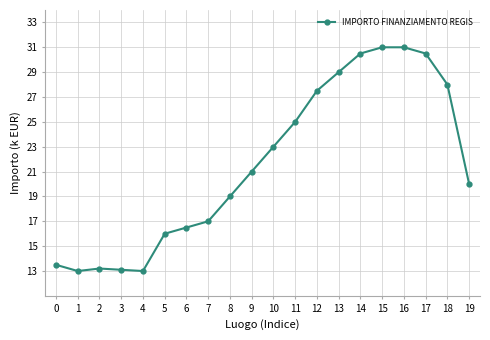

True or false: there are more than 0 points higher than both neighbors.

True